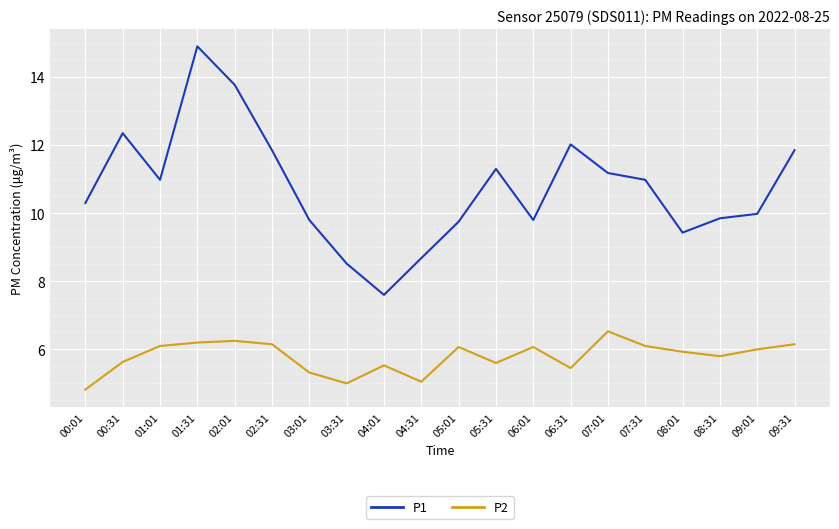

True or false: P1 and P2 intersect in this chart.

False